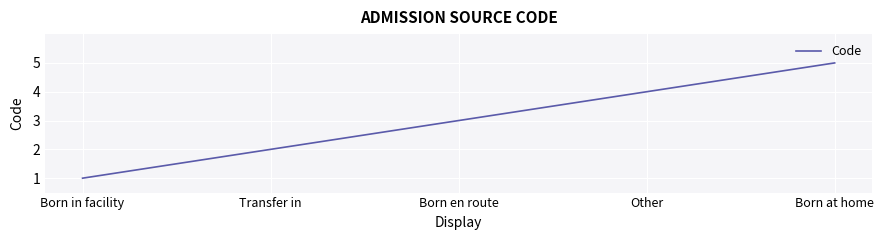

What is the difference between the maximum and minimum values?

4